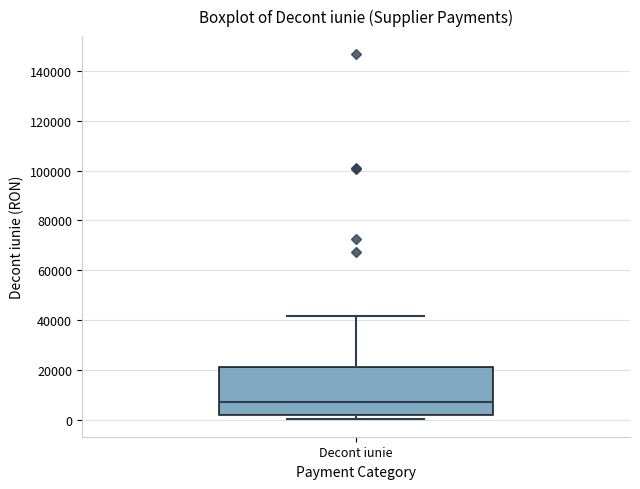

Read this box plot against the y-axis: the position of the median line, the range covered by the box, and the ends of both whiskers. The values are not printed on the chart, so give them approximately, as read against the axis.

median 8000, box 2000 to 20000, whiskers 0 to 42000